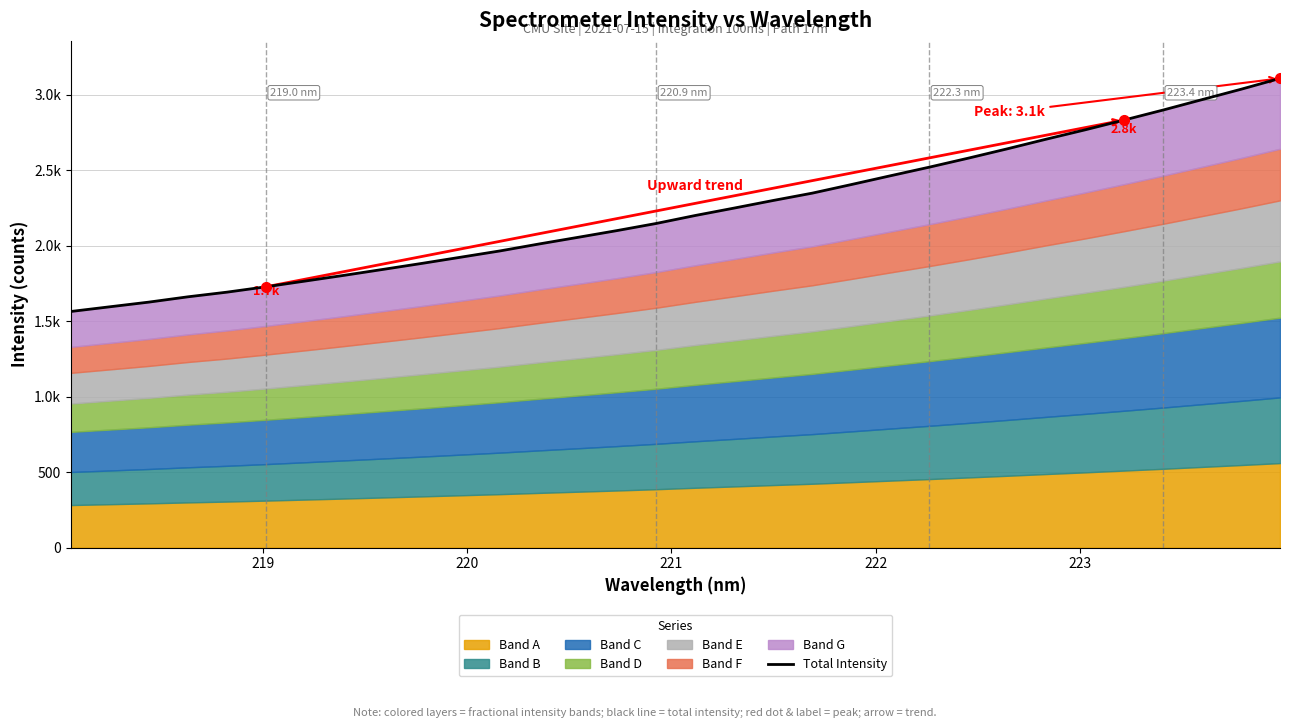

What is the difference between the maximum and minimum values?

1544.6